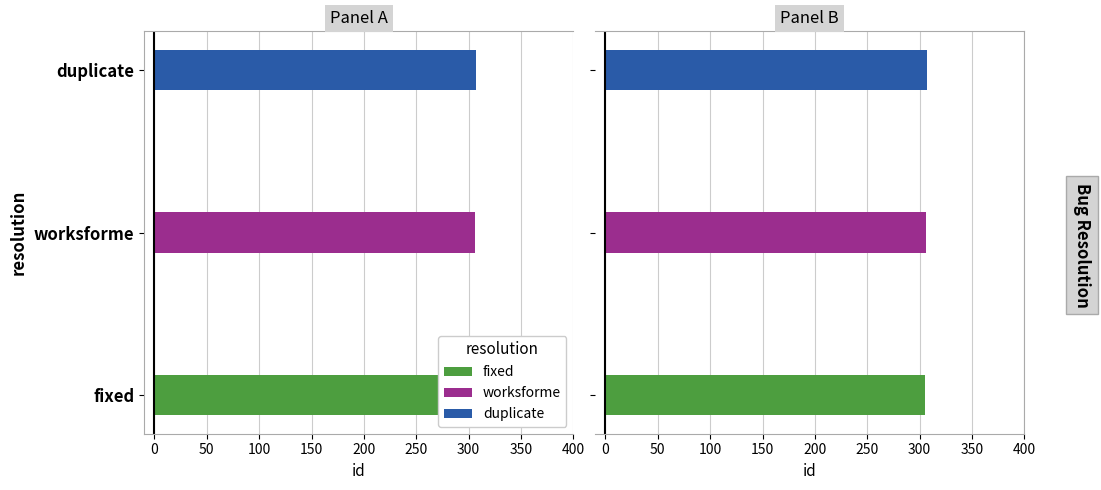

Where does the data first go above 306?

duplicate